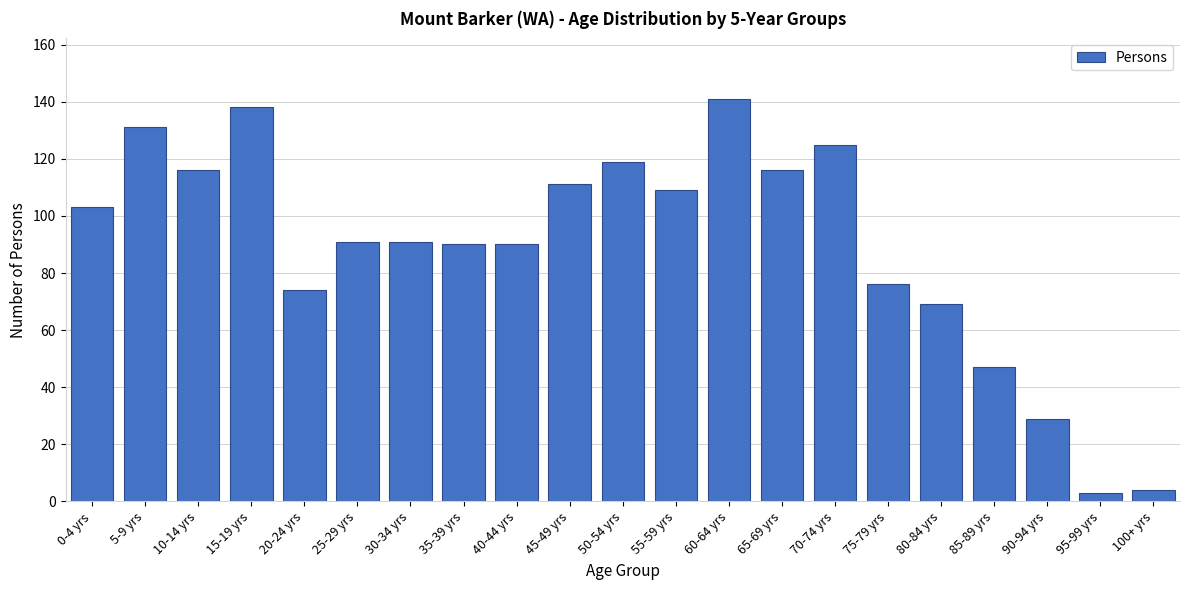

Reading left to right, list all the values displayed in this chart.

103	131	116	138	74	91	91	90	90	111	119	109	141	116	125	76	69	47	29	3	4